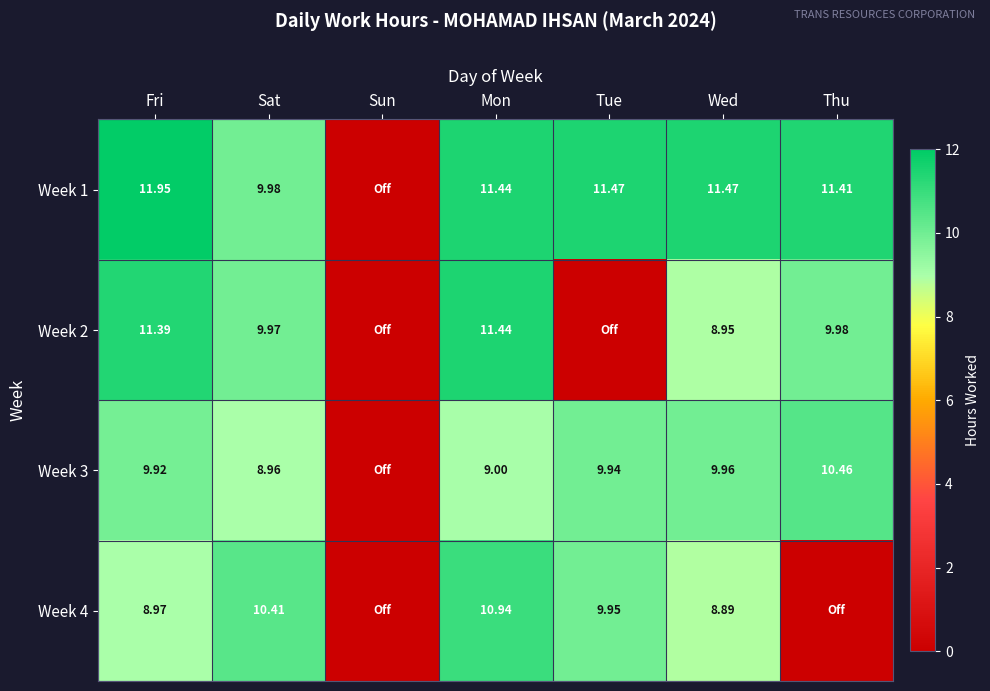

Is the value of Week 1 at Sat greater than the value of Week 3 at Tue?

Yes